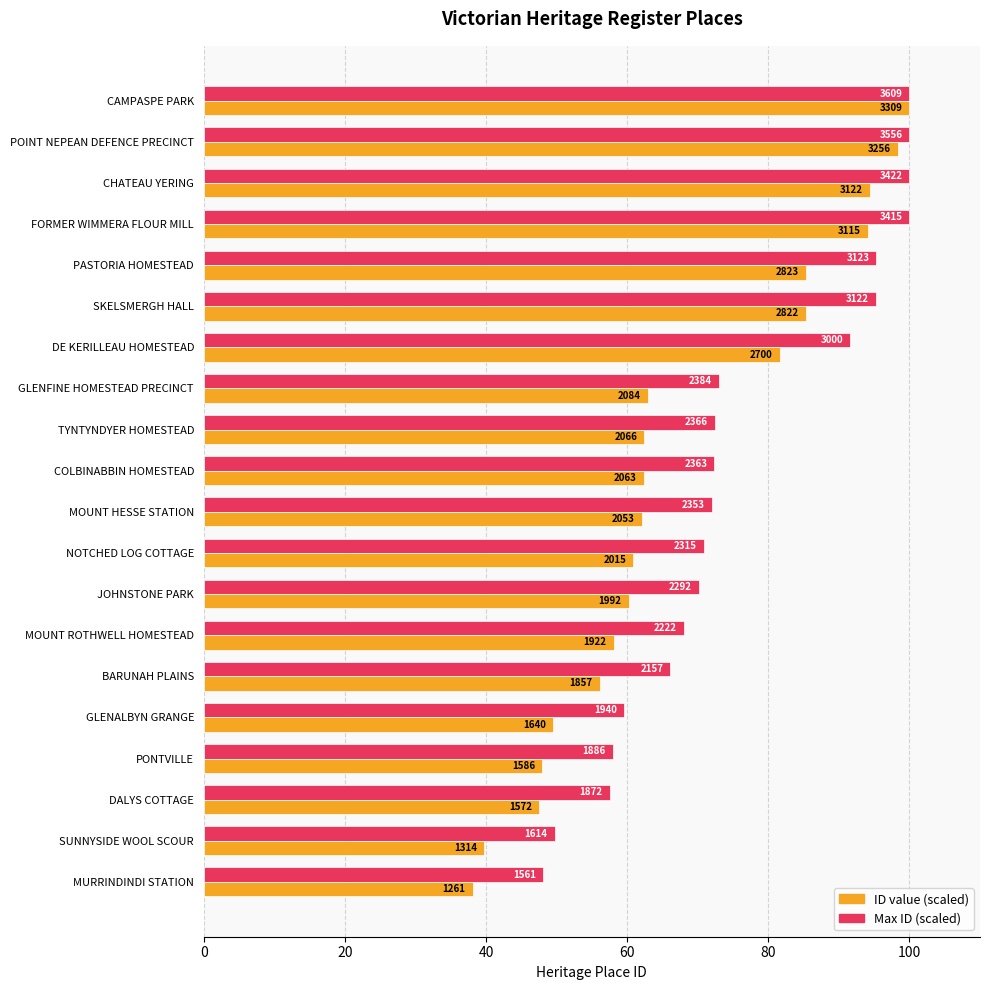

The value of Maximum ID (scaled) at SUNNYSIDE WOOL SCOUR is 49.7. True or false?

True